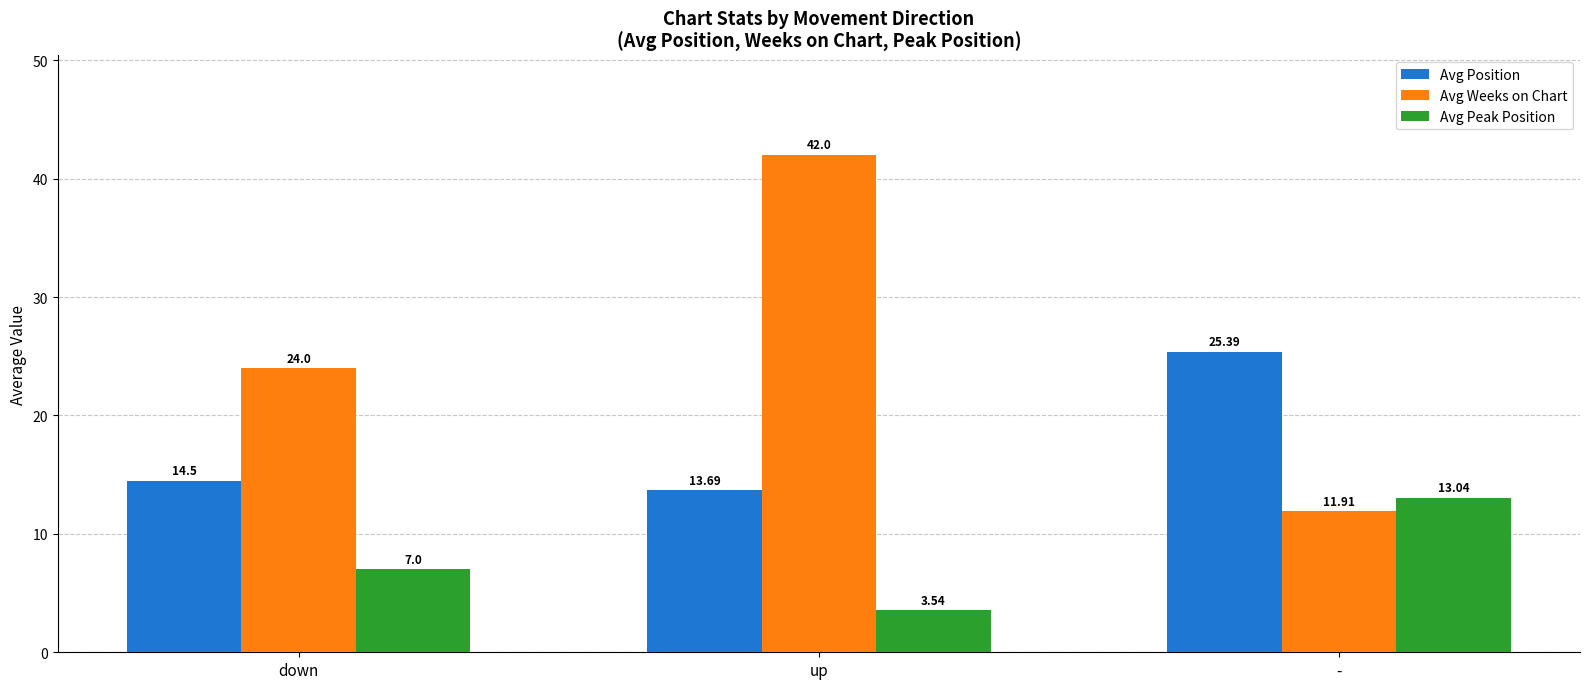

What is the value of the Avg Weeks on Chart bar at the 2nd from the left?

42.0